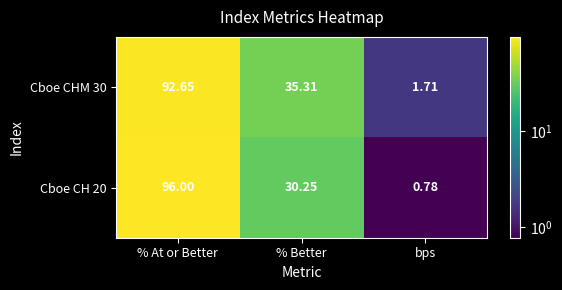

Is the value of Cboe CH 20 at bps greater than the value of Cboe CHM 30 at % Better?

No